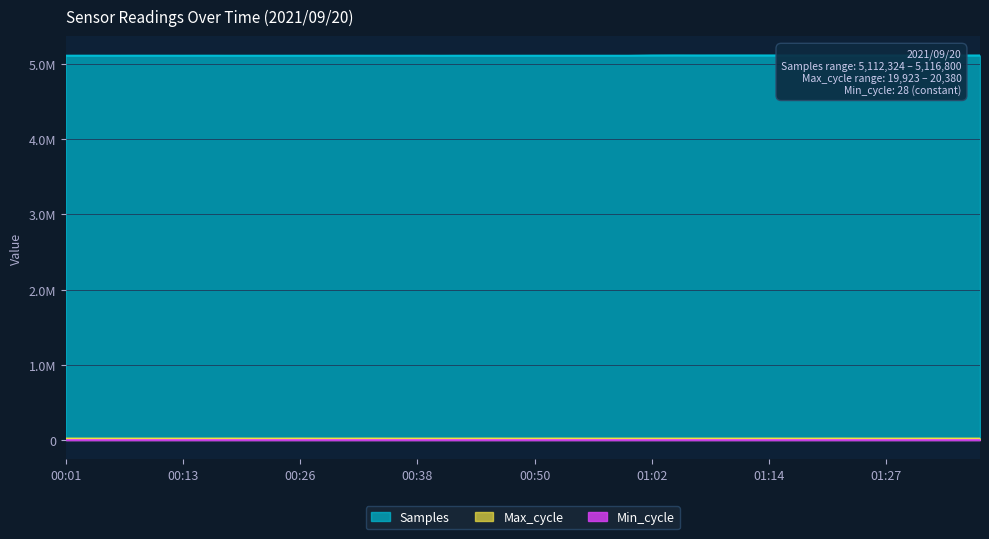

What is the difference between the maximum and minimum values in the Max_cycle series?

457